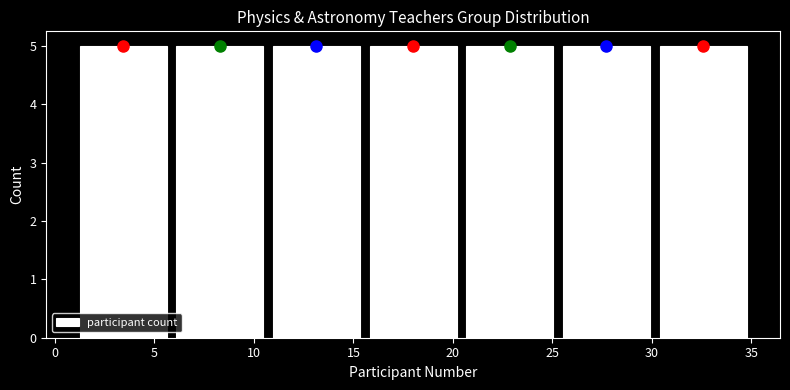

Reading left to right, list every bar in this chart as the range it spans on the x-axis followed by its height. Neither the bar edges nor the heights are printed on the chart, so give them approximately, as read against the axes.

1.0 to 6.0: 5
6.0 to 10.5: 5
10.5 to 15.5: 5
15.5 to 20.5: 5
20.5 to 25.5: 5
25.5 to 30.0: 5
30.0 to 35.0: 5